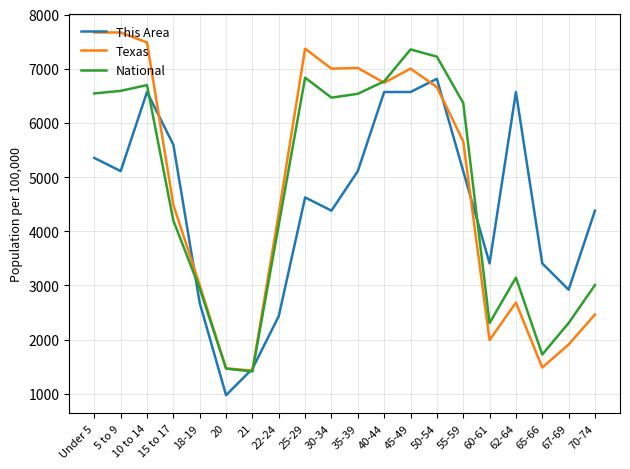

What are all the series names shown in the legend?

This Area, Texas, National